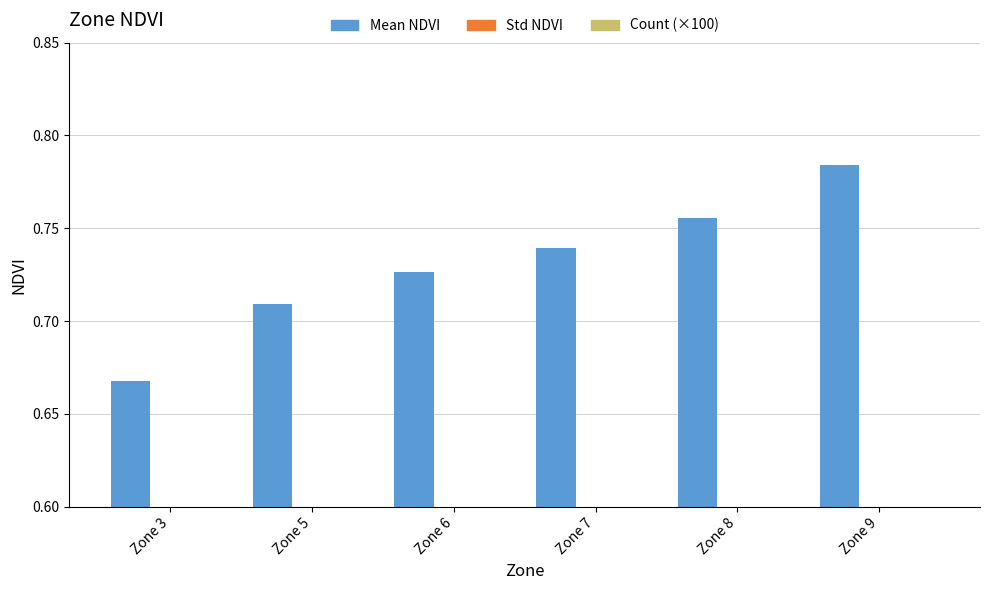

Are the bars grouped side by side (vs. stacked)?

Yes